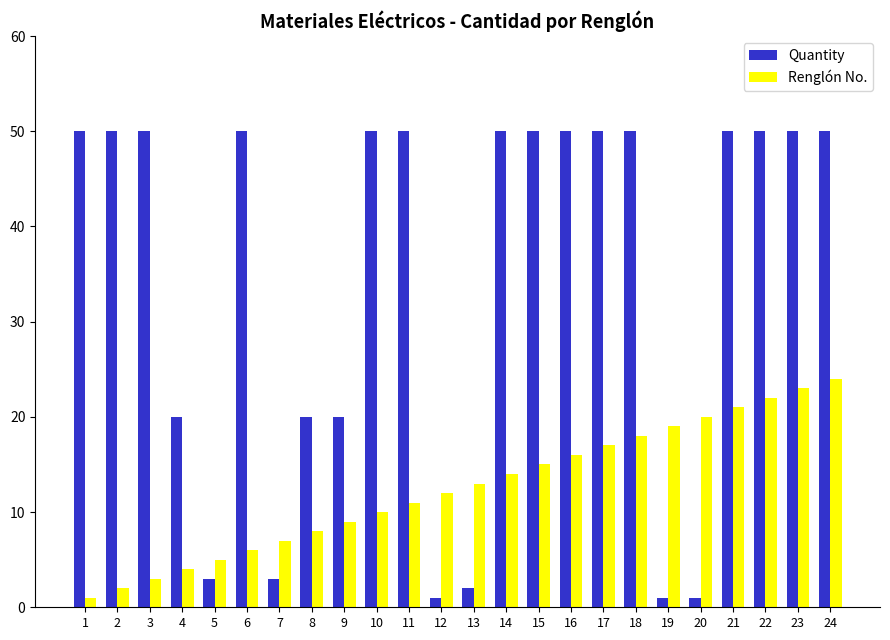

What is the average value of the Quantity series?

34